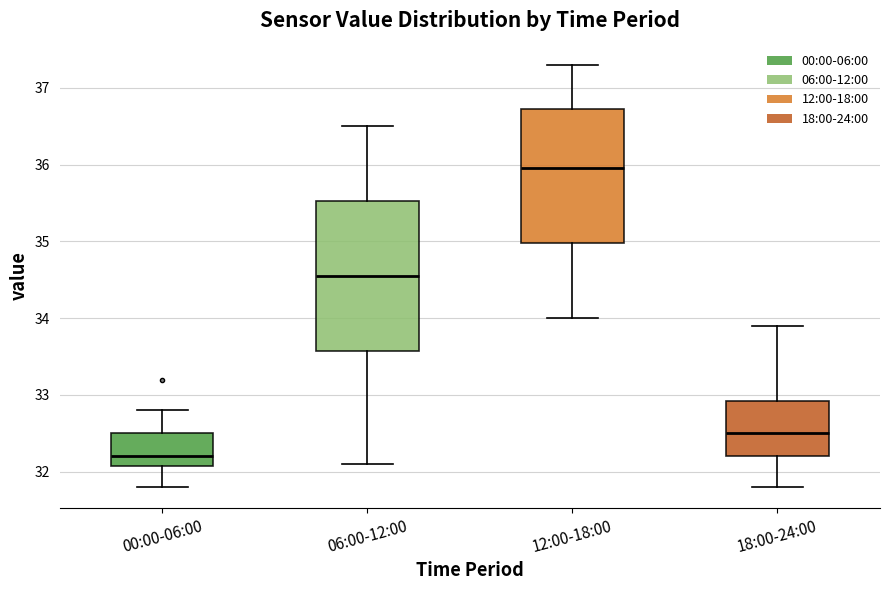

Reading left to right, transcribe this box plot: for each box, give where its median line is, the range the box spans, and where its two whiskers end, as read against the y-axis. The values are not printed on the chart, so give them approximately, as read against the axis.

00:00-06:00: median 32.2, box 32.1 to 32.5, whiskers 31.8 to 32.8
06:00-12:00: median 34.6, box 33.6 to 35.5, whiskers 32.1 to 36.5
12:00-18:00: median 36.0, box 35.0 to 36.7, whiskers 34.0 to 37.3
18:00-24:00: median 32.5, box 32.2 to 32.9, whiskers 31.8 to 33.9